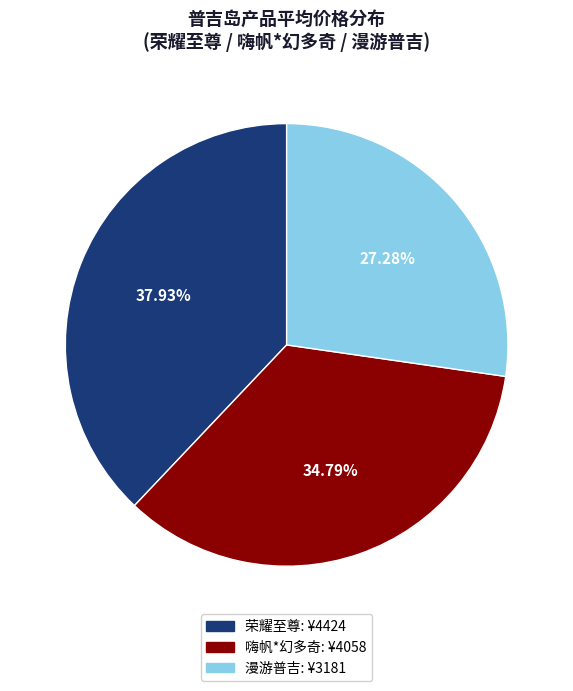

Does any single category account for the majority?

No